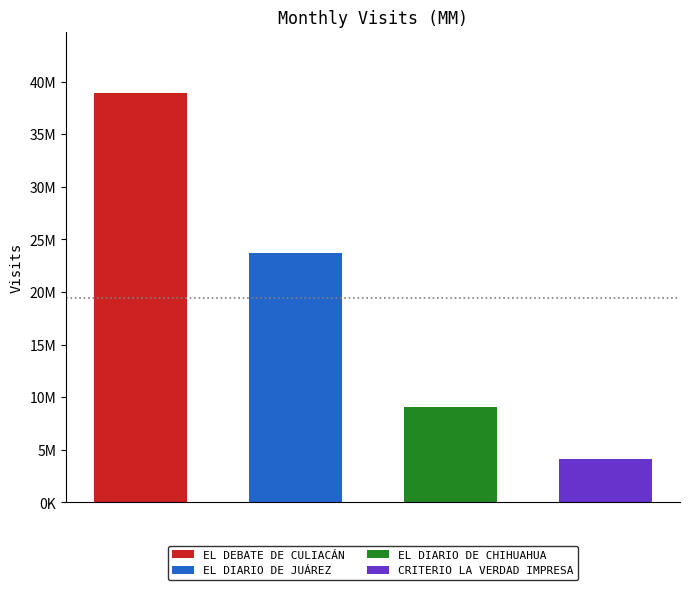

Is it true that the value at EL DEBATE DE CULIACÁN is 38919214?

True